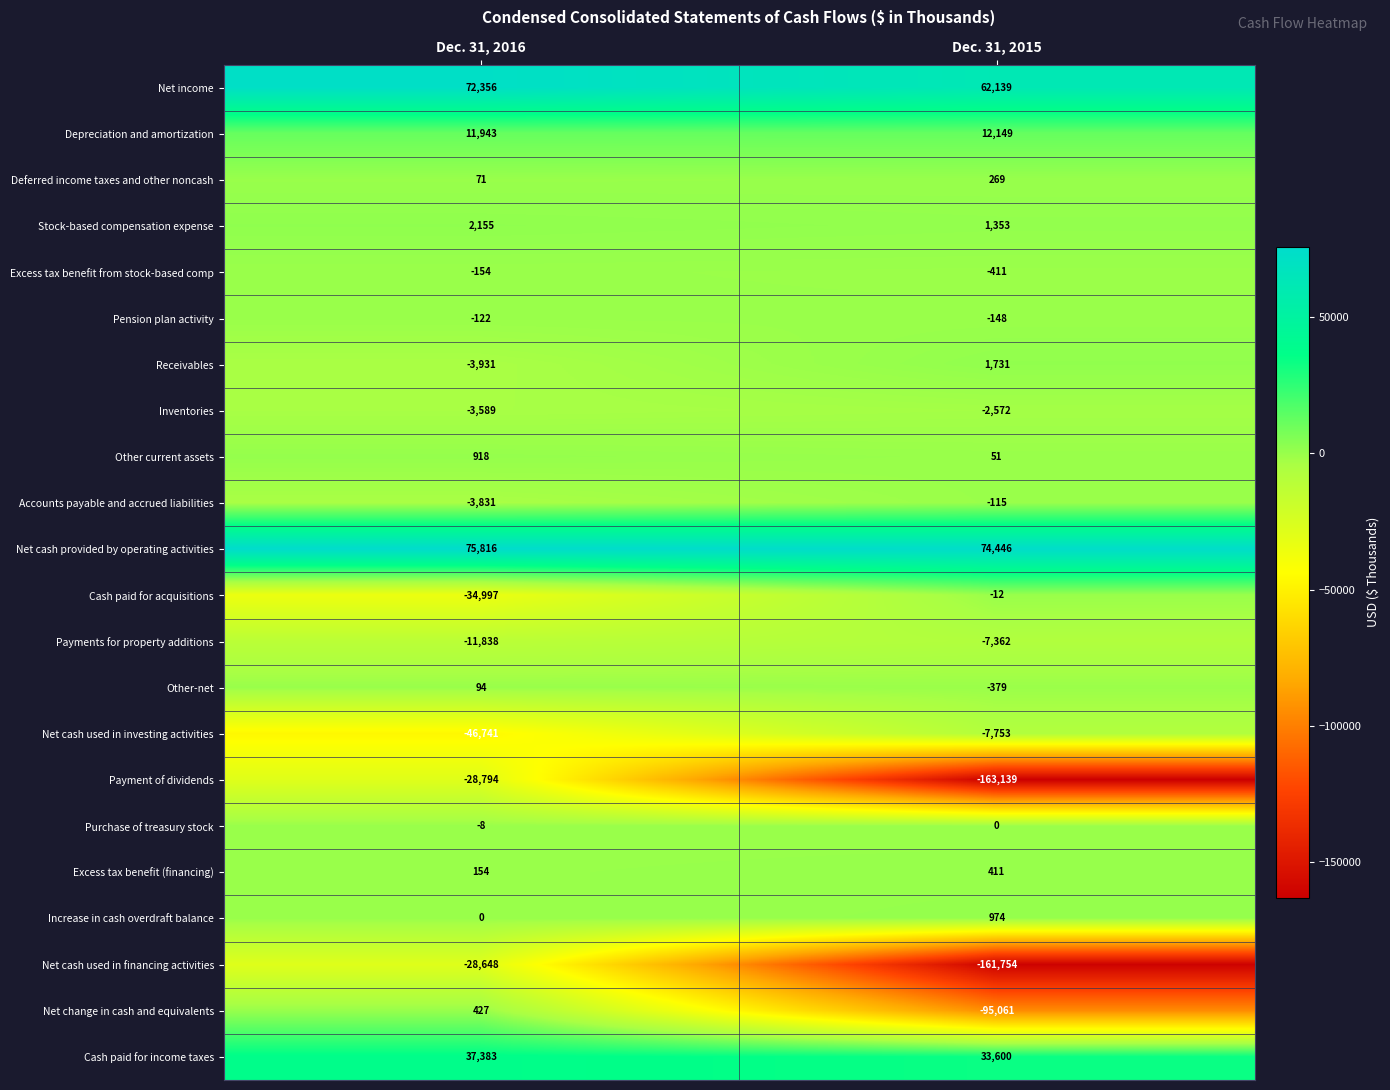

Which series has the largest total across all categories?

Net cash provided by operating activities